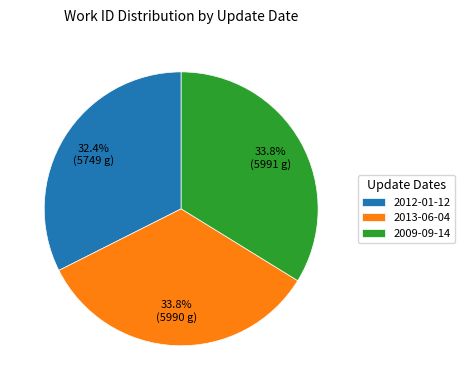

Does 2012-01-12 account for over 50% of the chart?

No